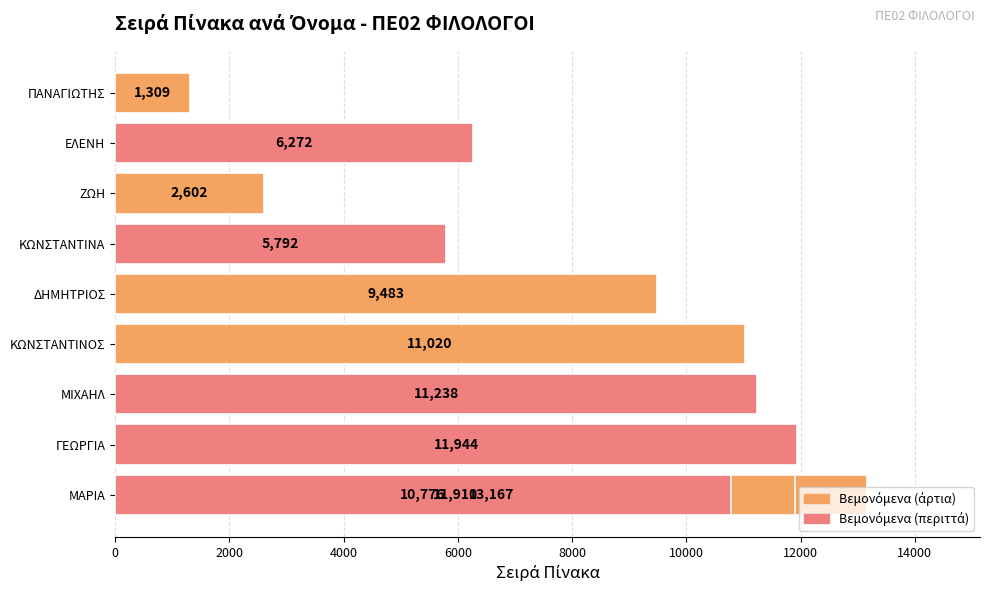

Reading left to right, what are all the values shown in this chart?

13167	11944	11910	11238	11020	10776	9483	5792	2602	6272	1309